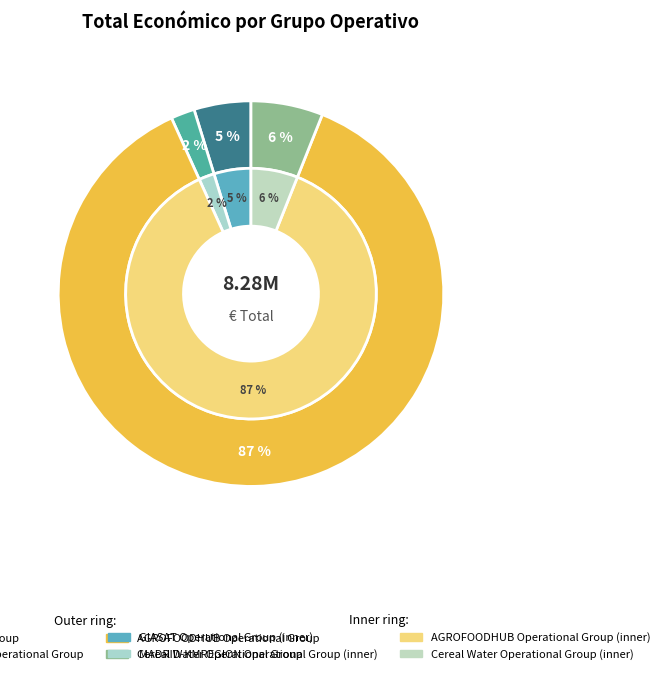

Rank the categories by value from highest to lowest.

AGROFOODHUB Operational Group, Cereal Water Operational Group, GIASAT Operational Group, MADRID-KMREGION Operational Group